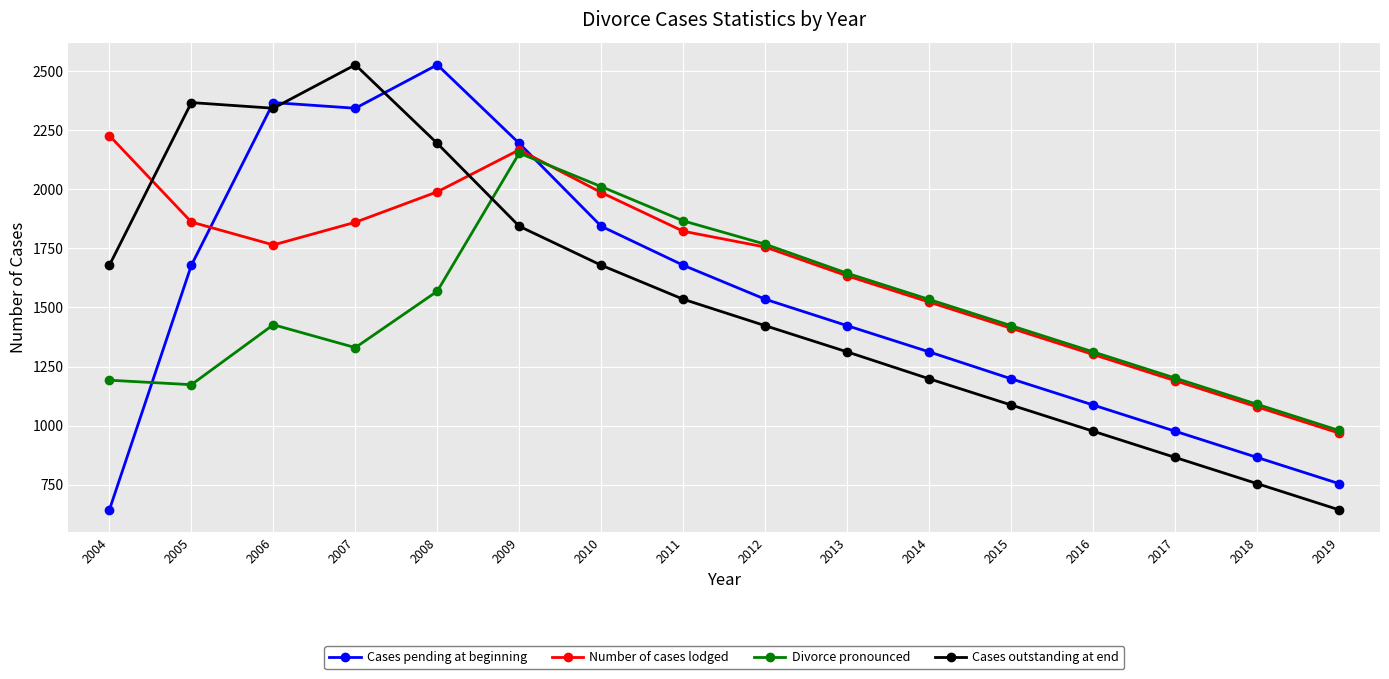

What is the difference between the Number of cases lodged values at 2011 and 2005?

39